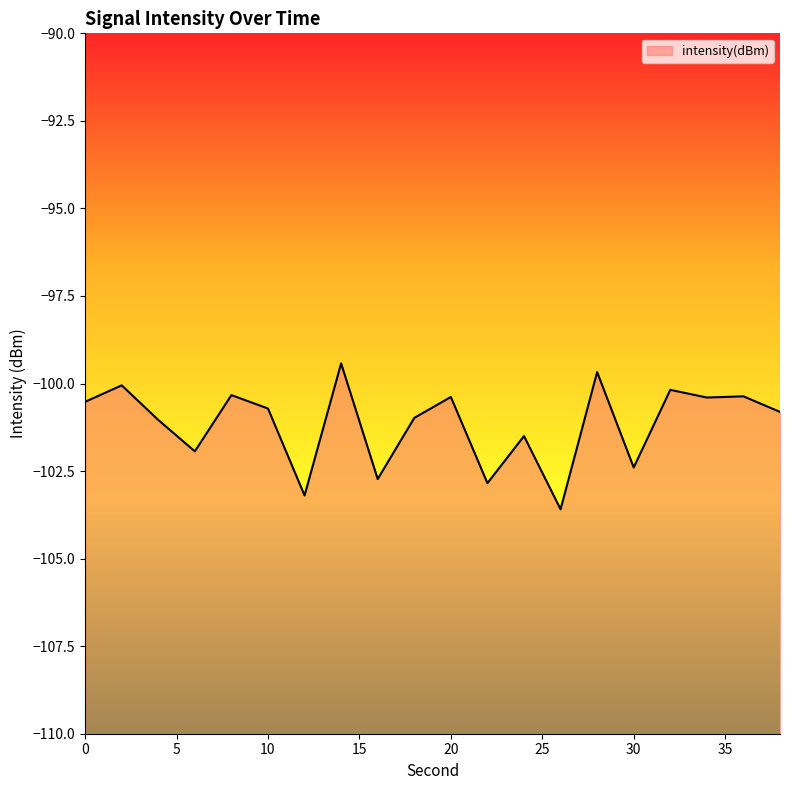

List the labels in order of value, smallest first.

26, 12, 22, 16, 30, 6, 24, 4, 18, 38, 10, 0, 34, 20, 36, 8, 32, 2, 28, 14